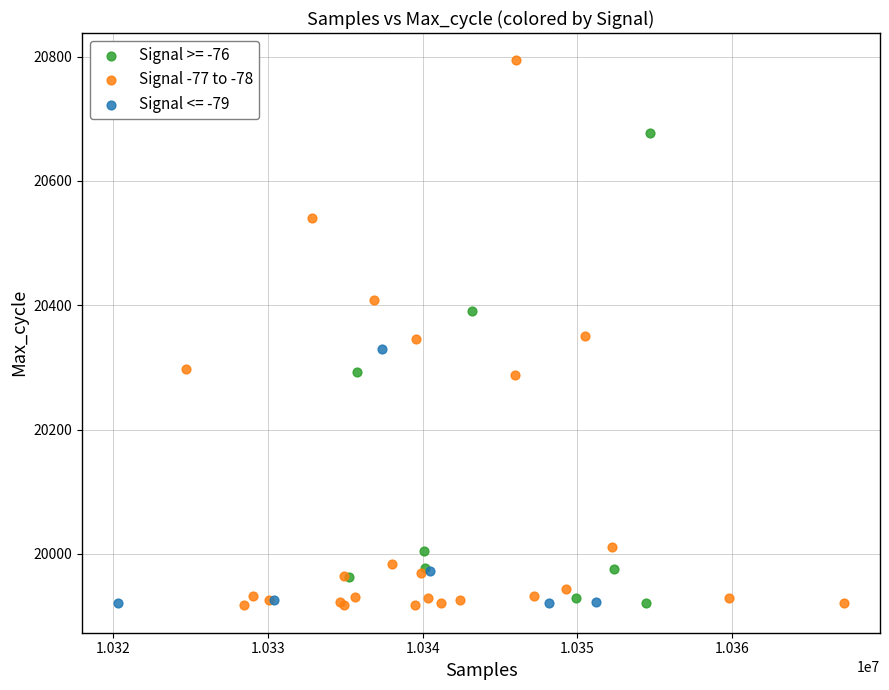

Which series contains the highest Y value?

Signal -77 to -78